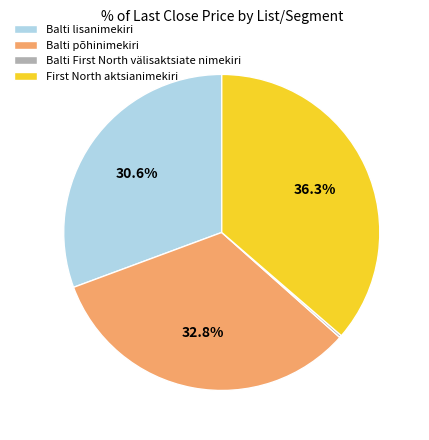

What is the ratio of the value at Balti lisanimekiri to the value at Balti põhinimekiri?

0.9